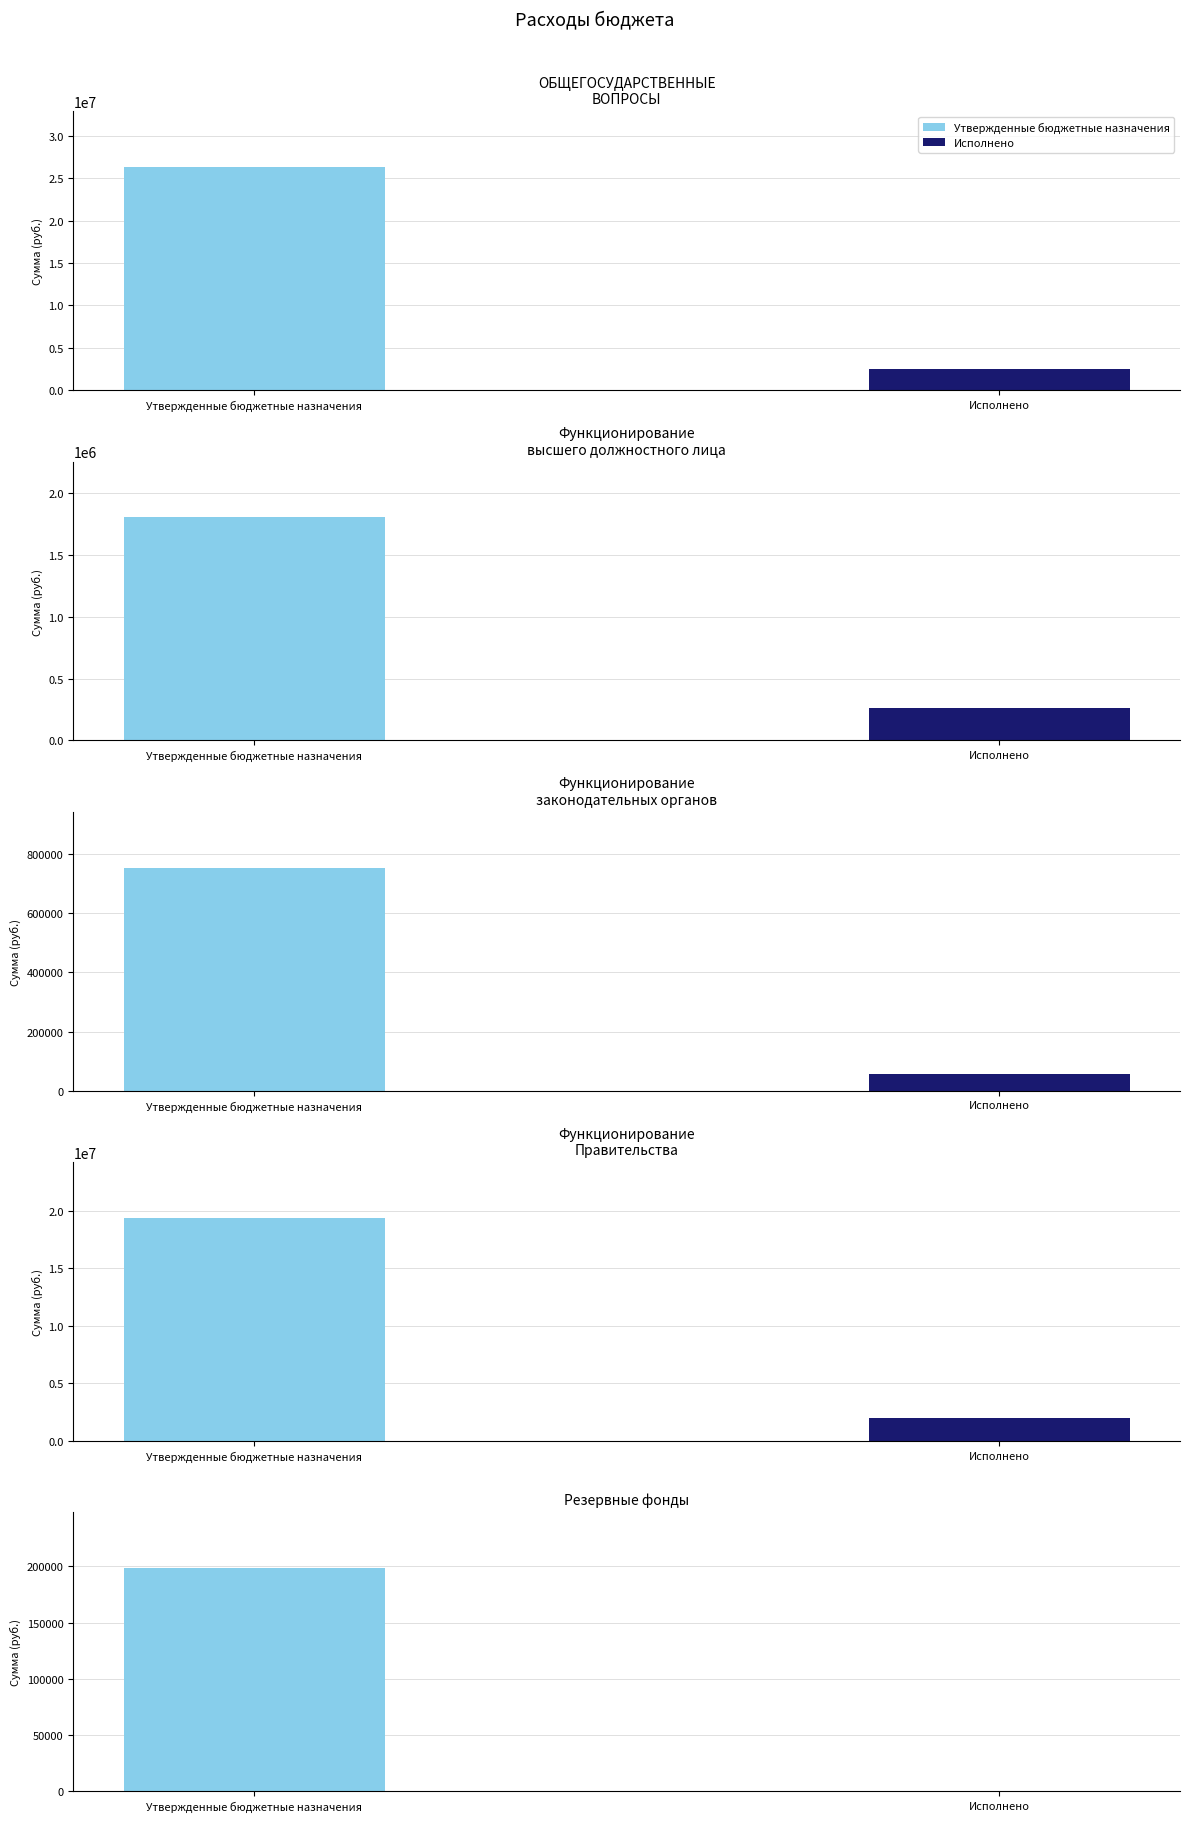

Reading left to right, transcribe all the data shown in this chart.

Утвержденные бюджетные назначения: ОБЩЕГОСУДАРСТВЕННЫЕ ВОПРОСЫ=26327671.0	Функционирование высшего должностного лица=1803753.0	Функционирование законодательных органов=754580.0	Функционирование Правительства=19373240.0	Резервные фонды=198500.0
Исполнено: ОБЩЕГОСУДАРСТВЕННЫЕ ВОПРОСЫ=2514883.4	Функционирование высшего должностного лица=259377.4	Функционирование законодательных органов=55425.0	Функционирование Правительства=1944851.9	Резервные фонды=0.0